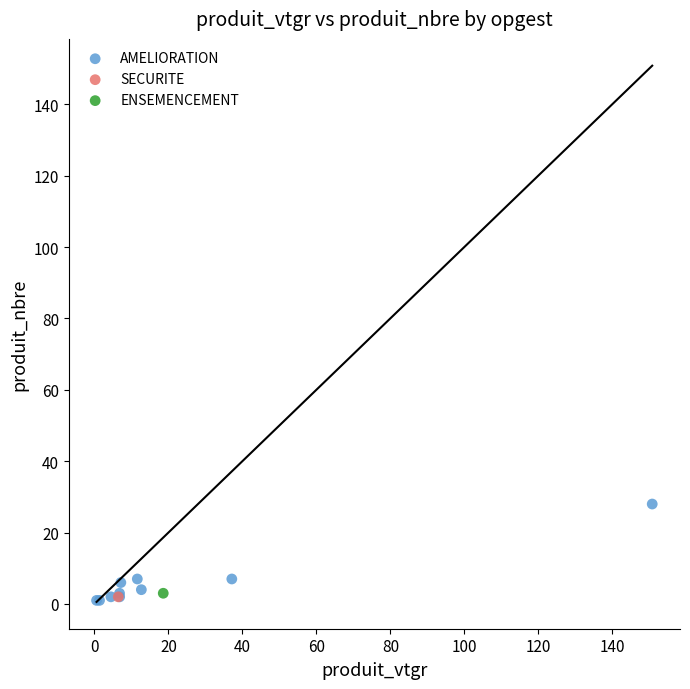

What are all the series names shown in the legend?

AMELIORATION, SECURITE, ENSEMENCEMENT